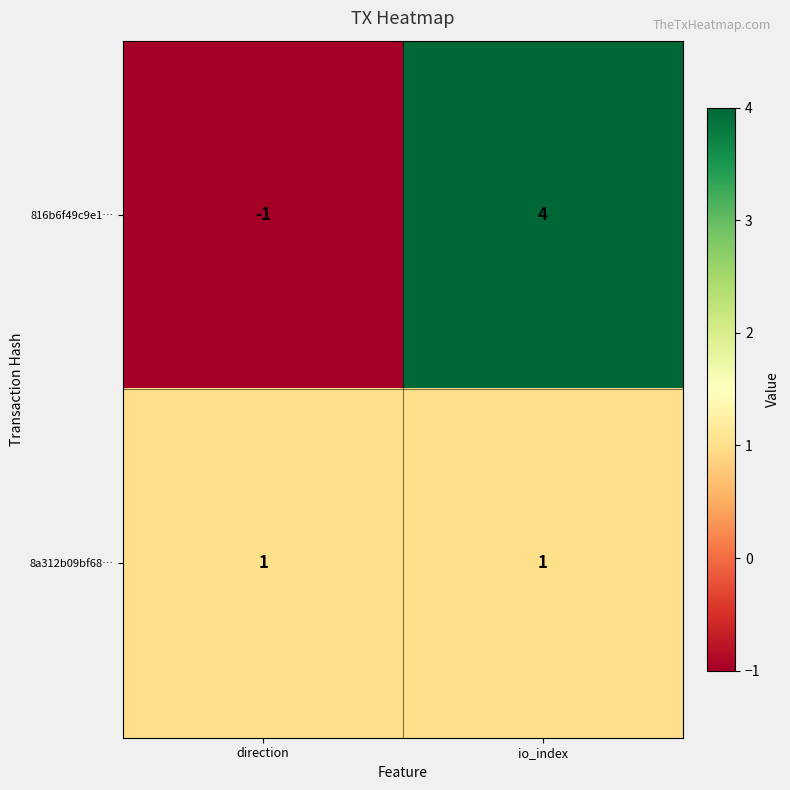

The 8a312b09bf68… series shows 1 at io_index. True or false?

True